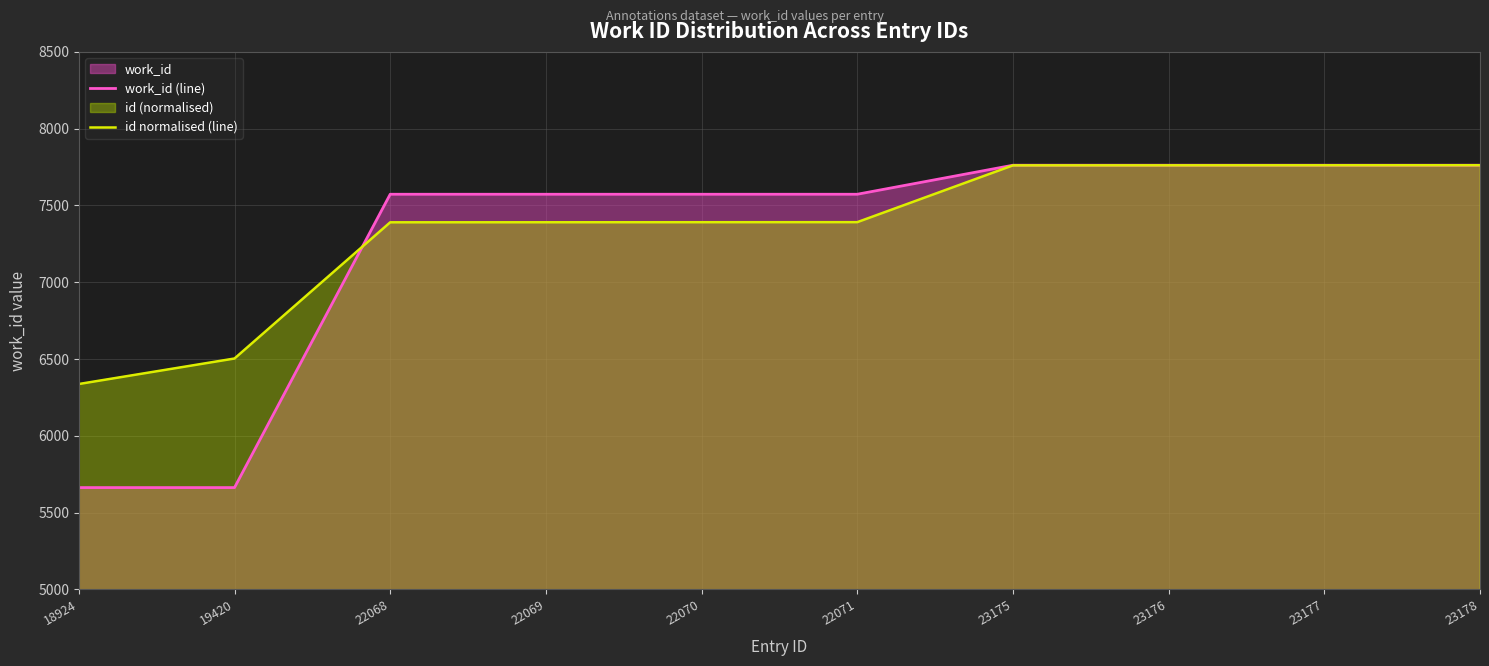

Reading left to right, what are all the values shown in this chart?

work_id (line): 5663.0	5663.0	7573.0	7573.0	7573.0	7573.0	7762.0	7762.0	7762.0	7762.0
id normalised (line): 6337.4	6503.5	7390.3	7390.6	7390.9	7391.3	7761.0	7761.3	7761.7	7762.0